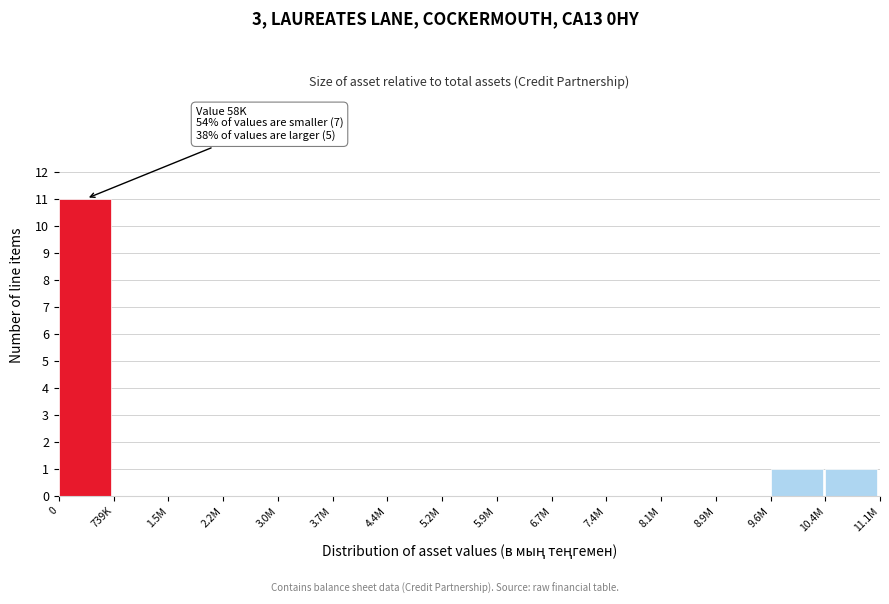

Reading right to left, list all the values displayed in this chart.

10.4M=1	9.6M=1	8.9M=0	8.1M=0	7.4M=0	6.7M=0	5.9M=0	5.2M=0	4.4M=0	3.7M=0	3.0M=0	2.2M=0	1.5M=0	739K=0	0=11